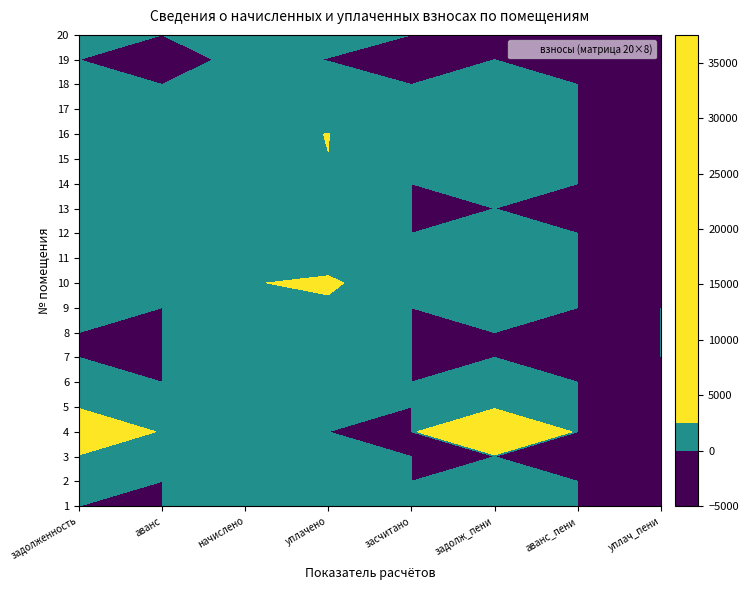

The value of 6 at 2 is 1891.4. True or false?

True